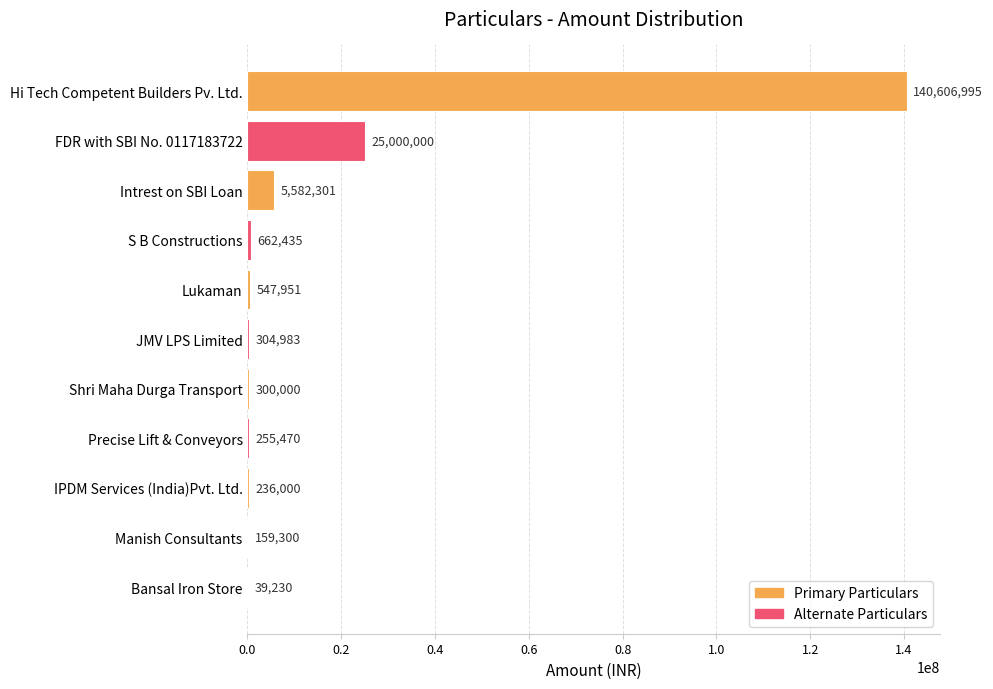

Which has a higher value, FDR with SBI No. 0117183722 or Lukaman?

FDR with SBI No. 0117183722